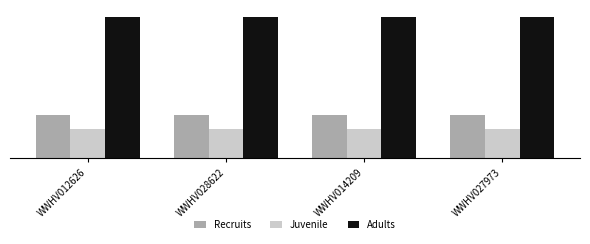

At which category is the sum across all series the highest?

WWHV012626